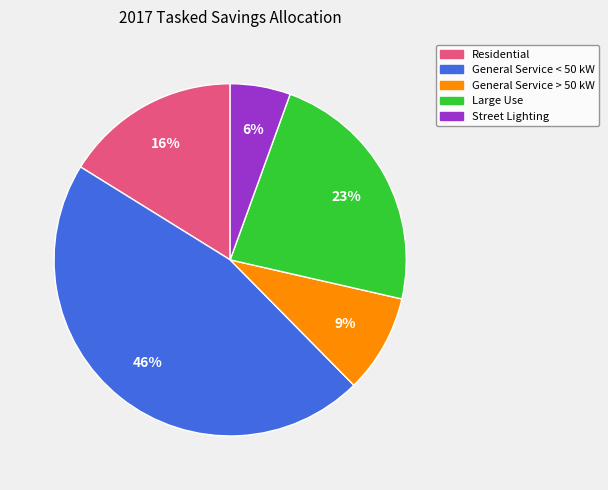

The General Service > 50 kW slice represents 1% of the pie. True or false?

False